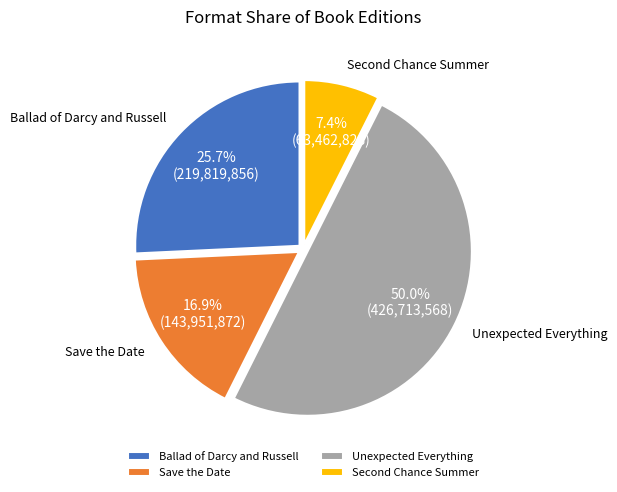

To the nearest percent, what is the difference between the largest and smallest slice percentages?

43%